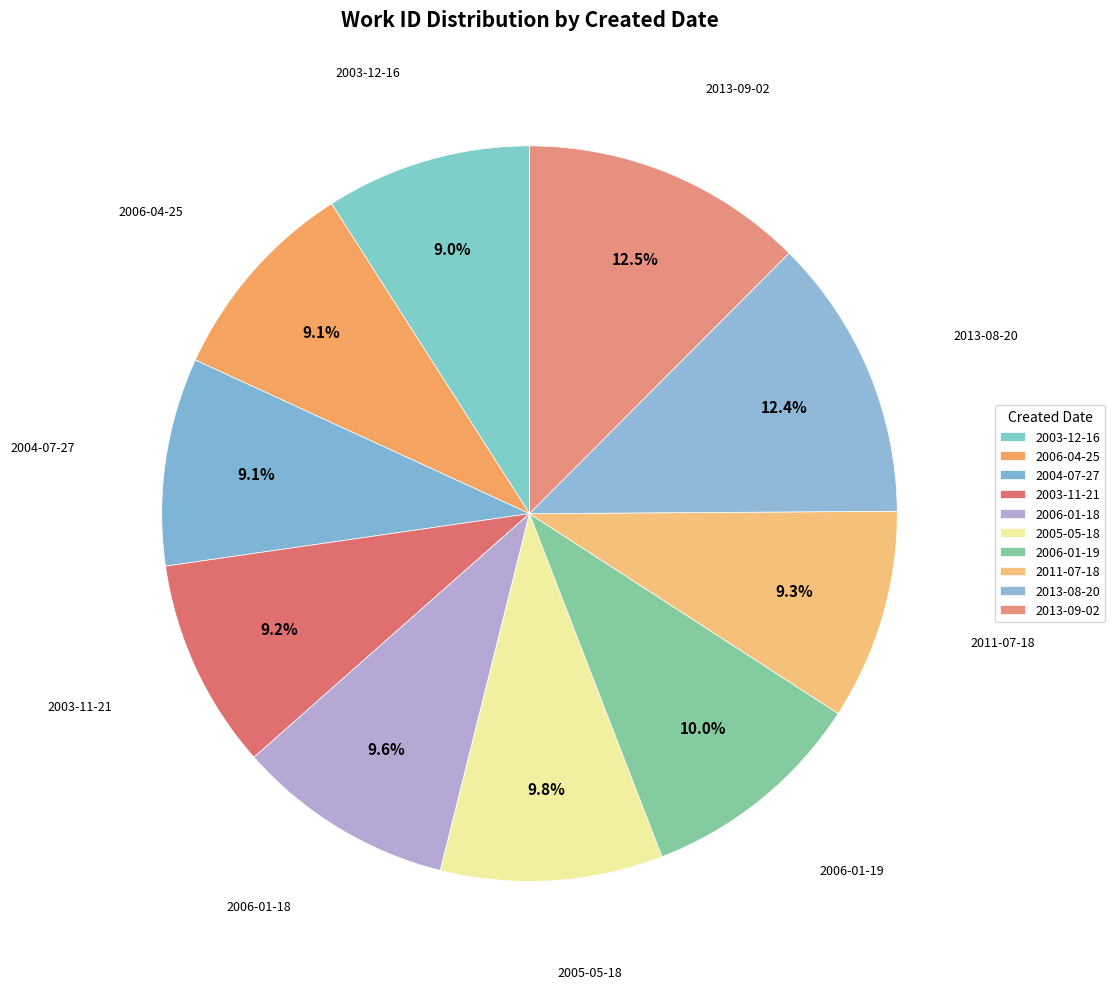

Which category has the smallest portion of the pie?

2003-12-16